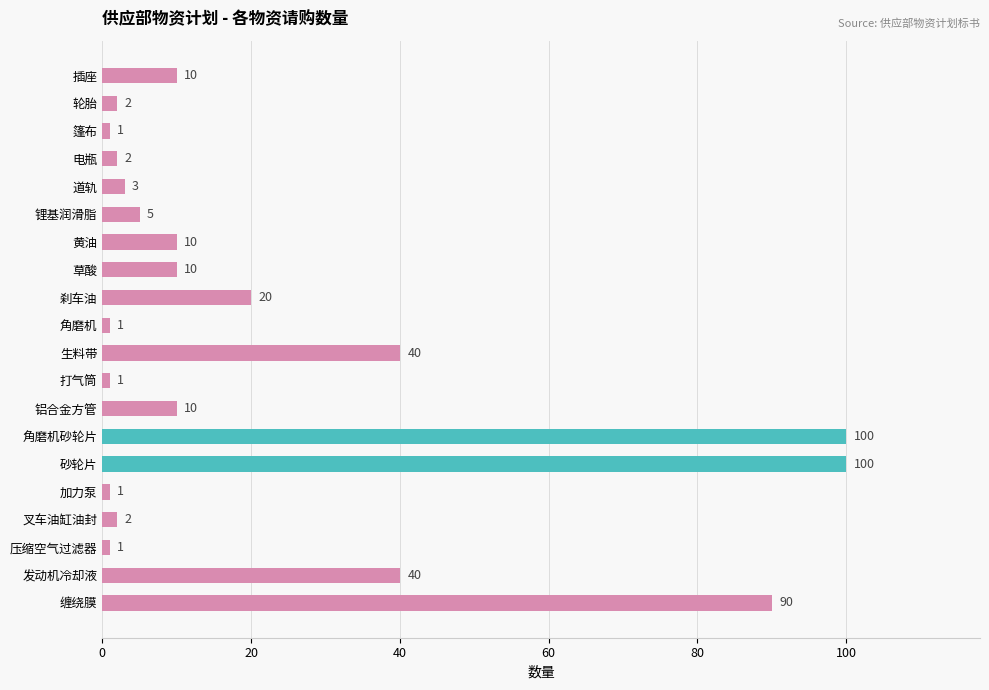

How many series are shown in this chart?

1